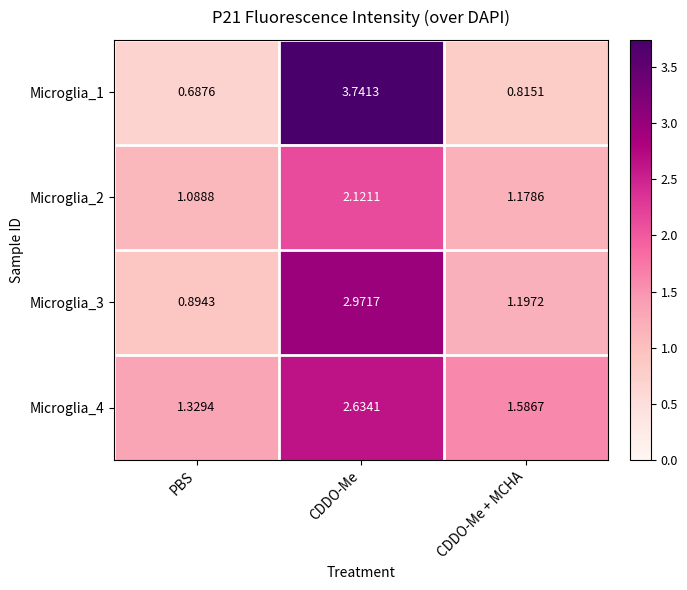

At which category does the chart reach its peak across all series?

CDDO-Me